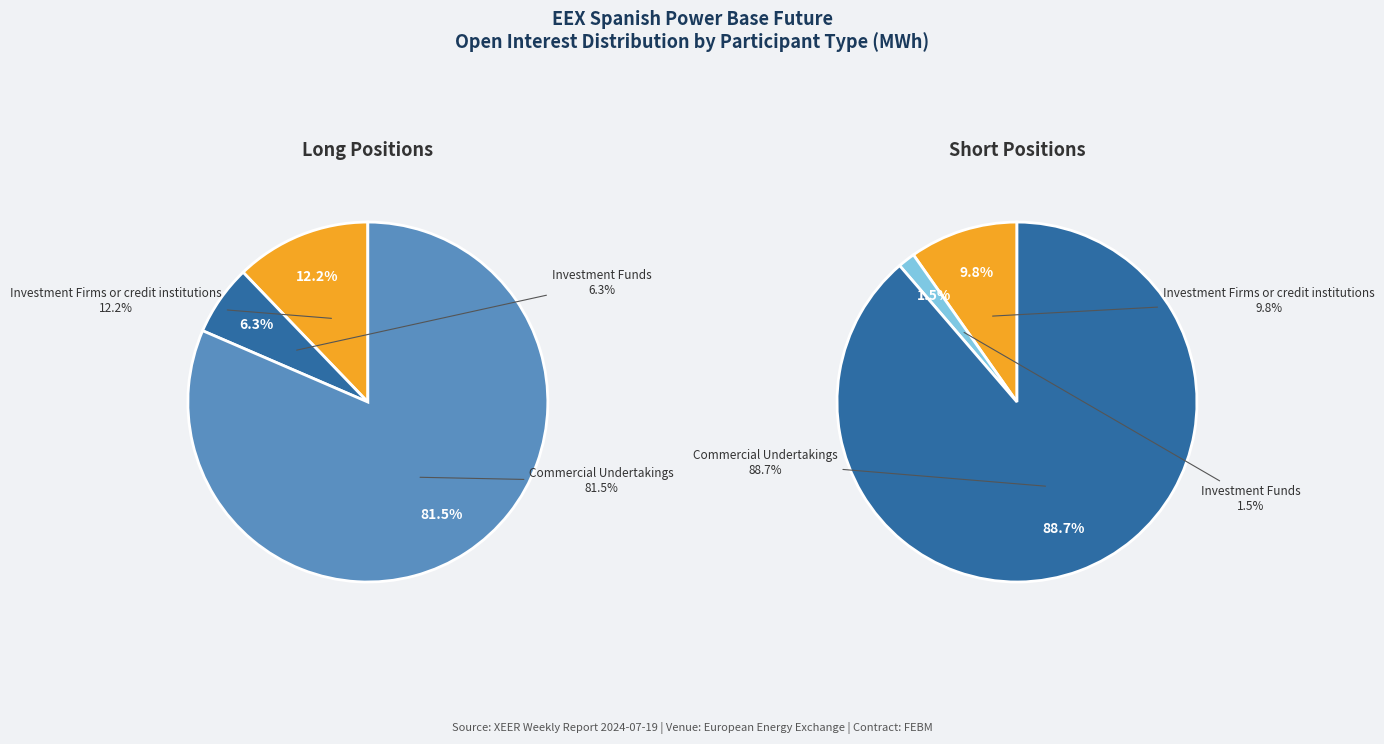

Between Investment Funds and Commercial Undertakings, which series saw the biggest shift?

Short